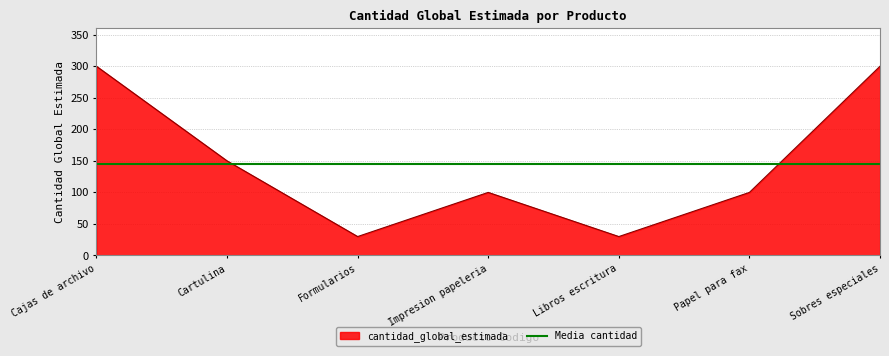

Count the values in the range 30 to 300.

7